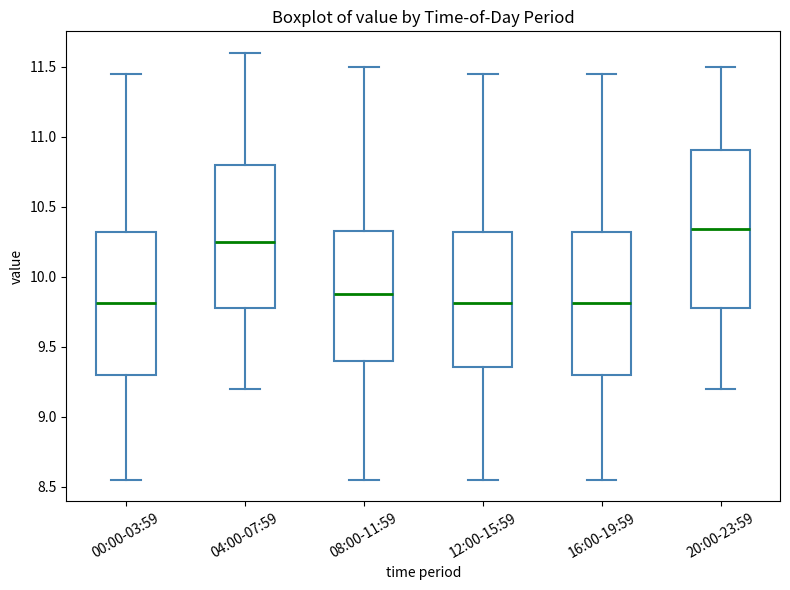

Which box has the highest median line?

20:00-23:59